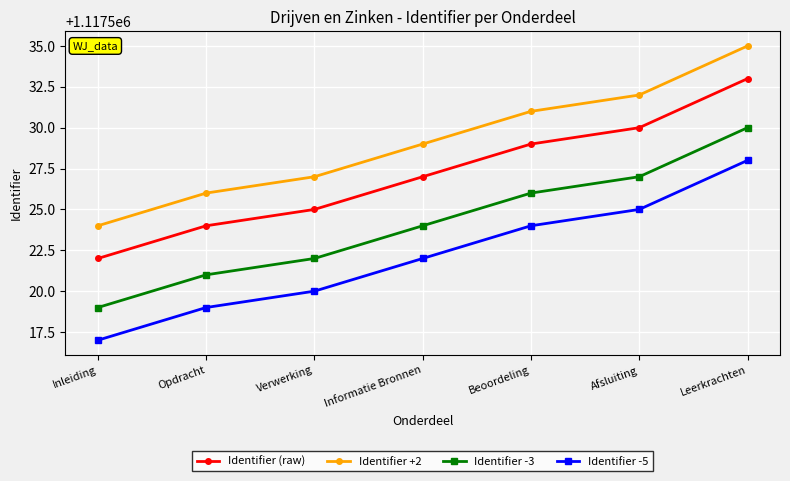

How many categories are shown in the chart?

7